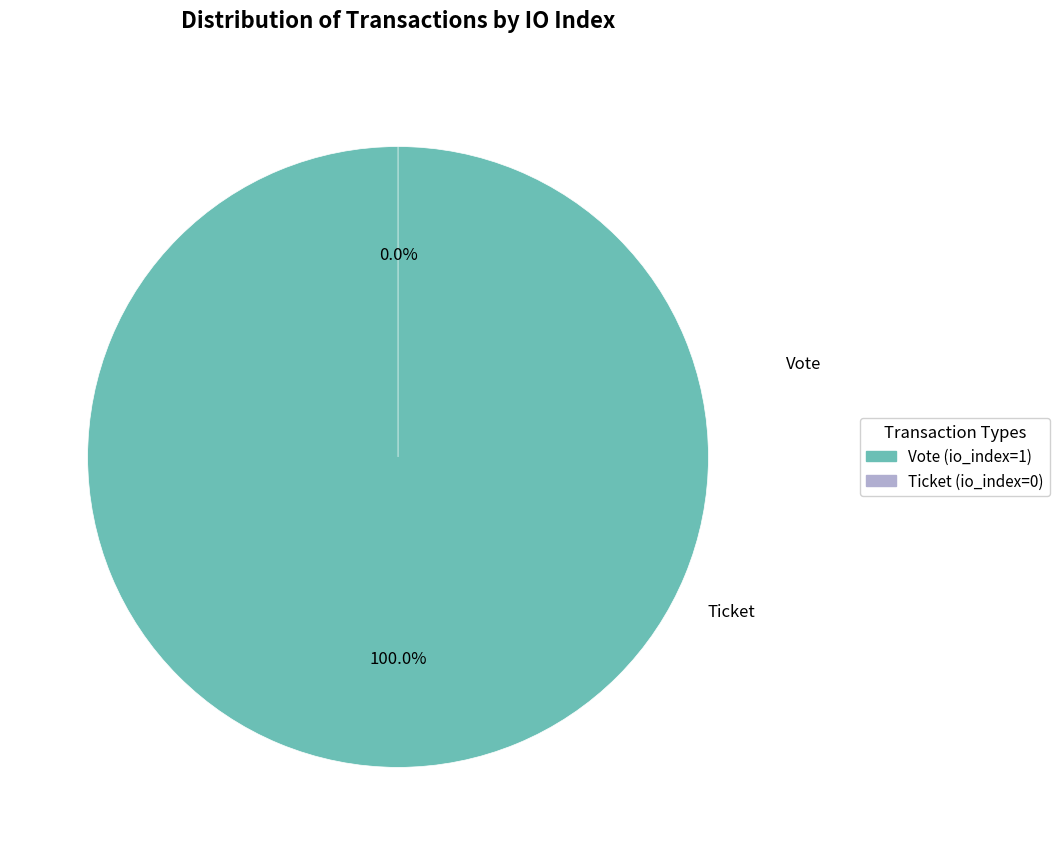

Is there any slice that represents more than half of the pie?

Yes